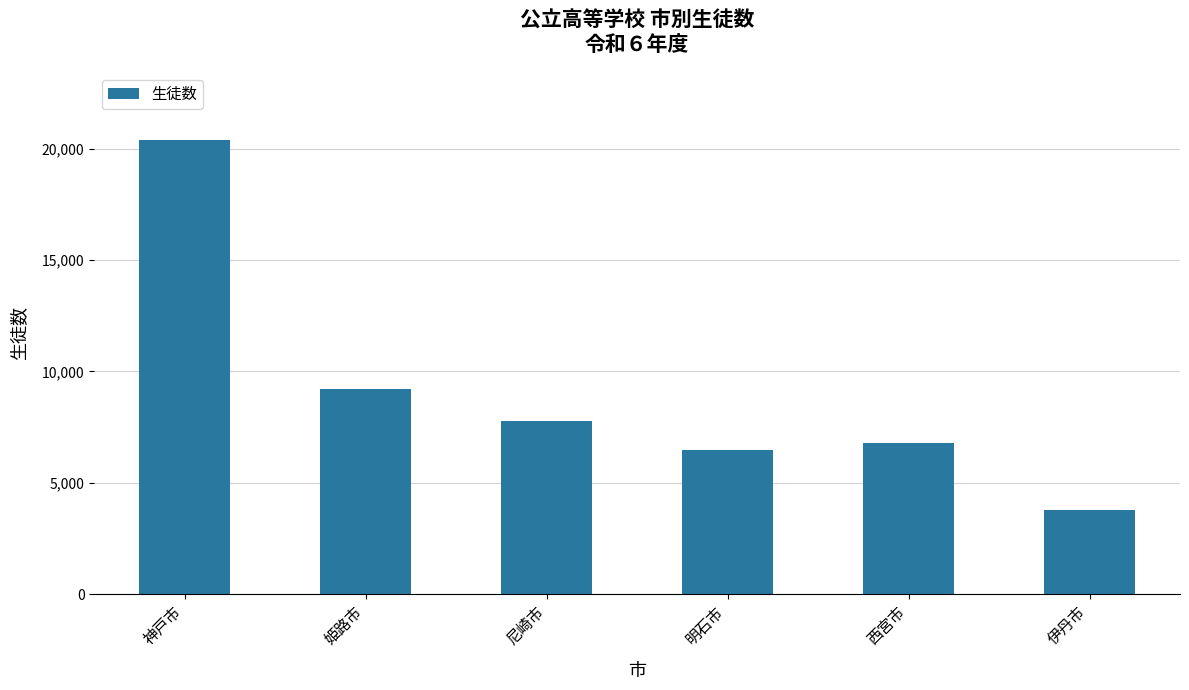

What is the ratio of the value at 姫路市 to the value at 神戸市?

0.5